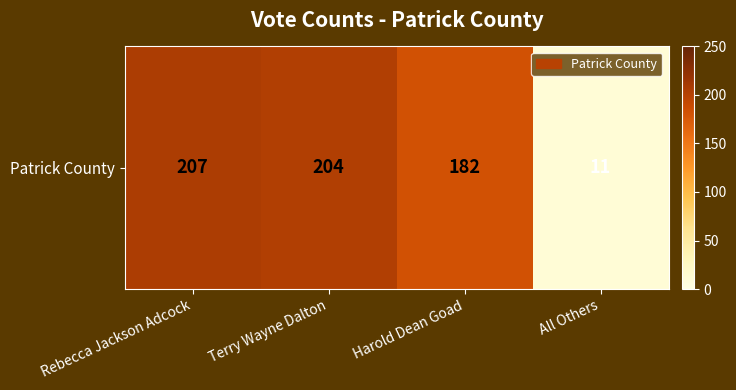

List the labels in order of value, smallest first.

All Others, Harold Dean Goad, Terry Wayne Dalton, Rebecca Jackson Adcock